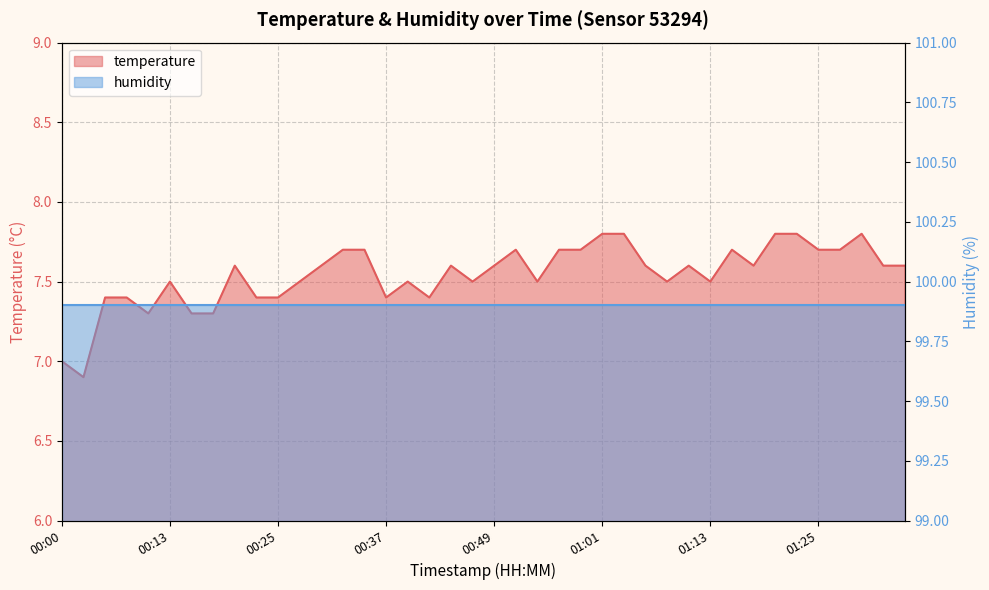

What is the label of the 20th point from the left?

00:47